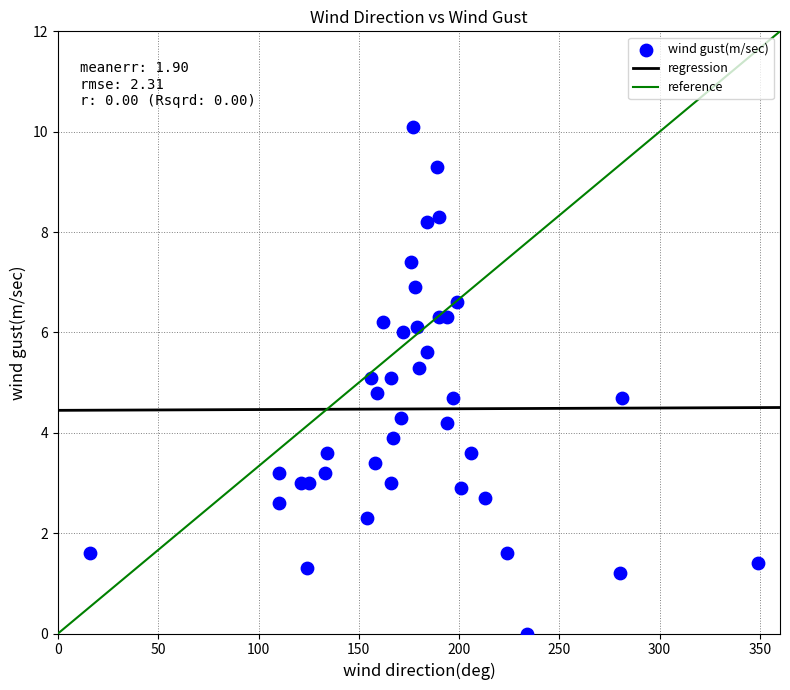

What is the range of X values (max minus min)?

333.0